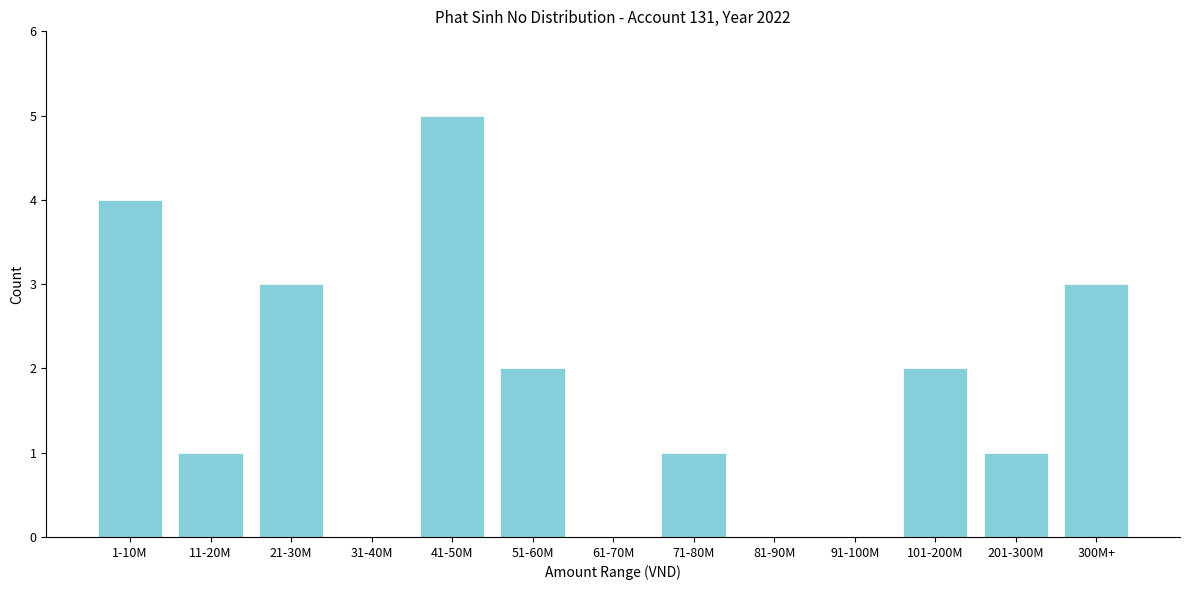

Reading right to left, transcribe all the data shown in this chart.

300M+=3	201-300M=1	101-200M=2	91-100M=0	81-90M=0	71-80M=1	61-70M=0	51-60M=2	41-50M=5	31-40M=0	21-30M=3	11-20M=1	1-10M=4